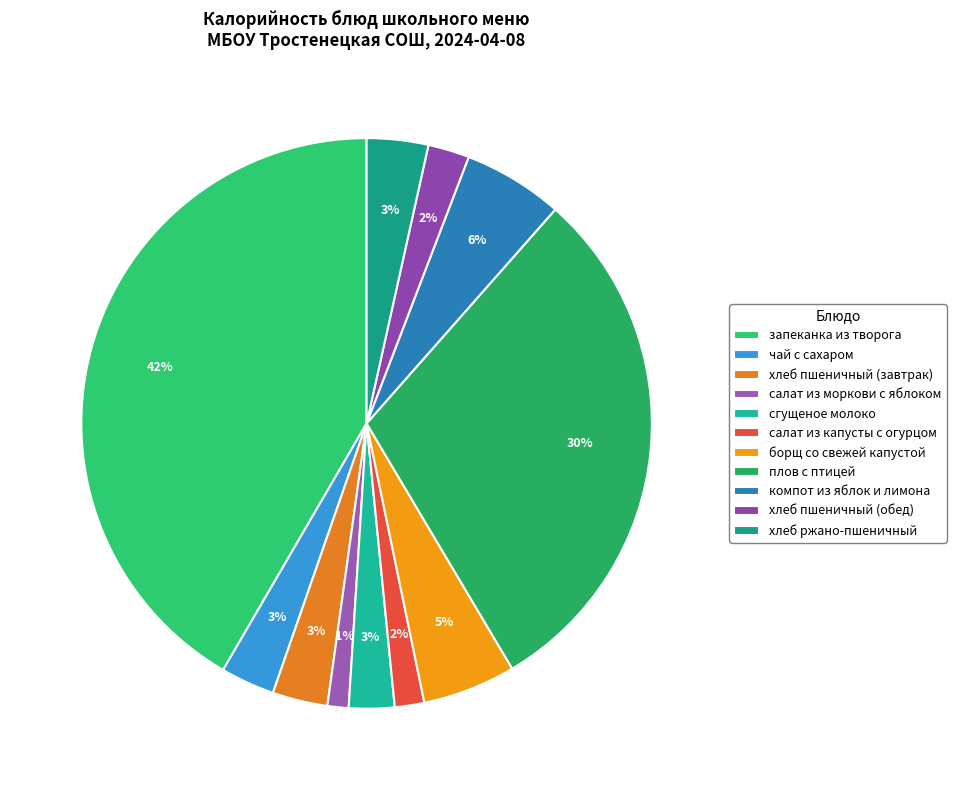

How many segments does this pie chart have?

11